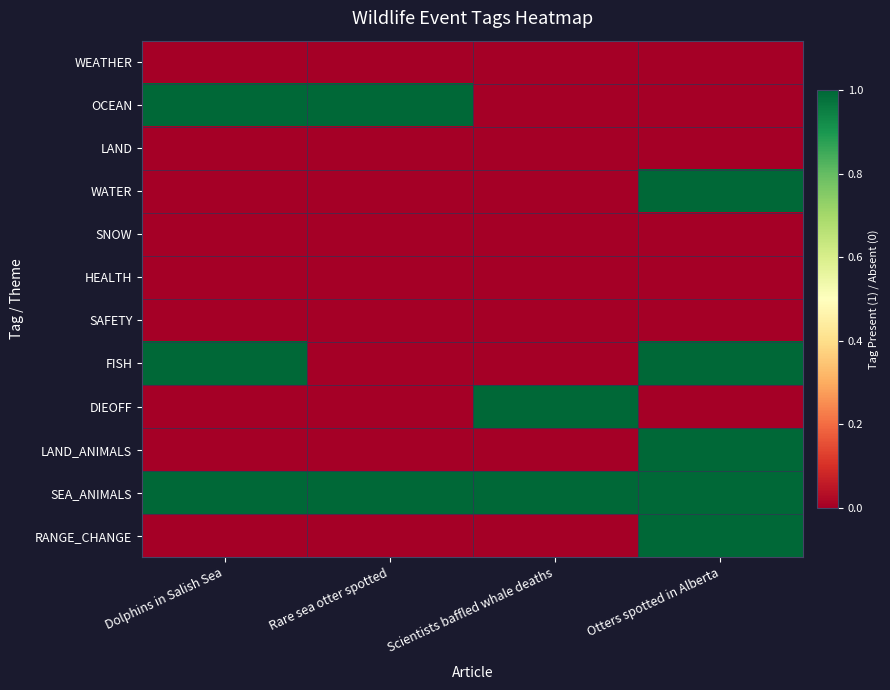

At how many categories does at least one series exceed 0?

4